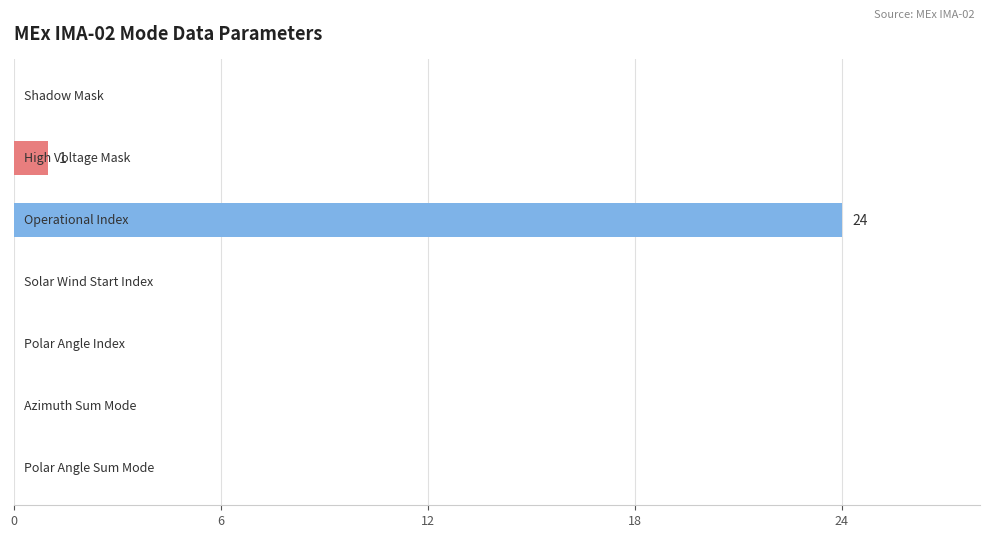

What is the greatest value displayed?

24